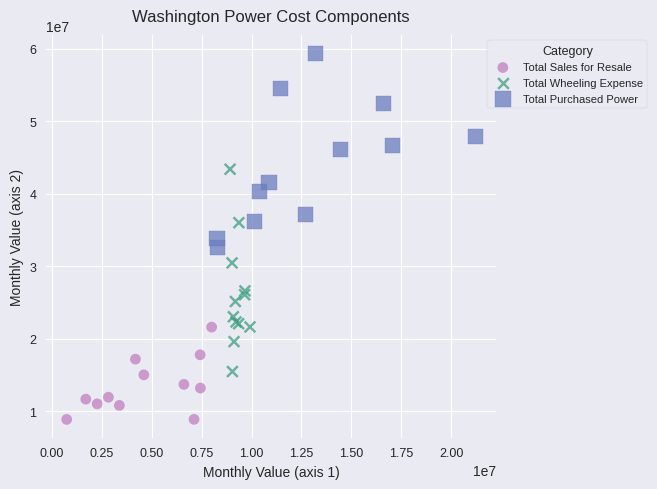

Which series has the widest spread of Y values?

Total Wheeling Expense